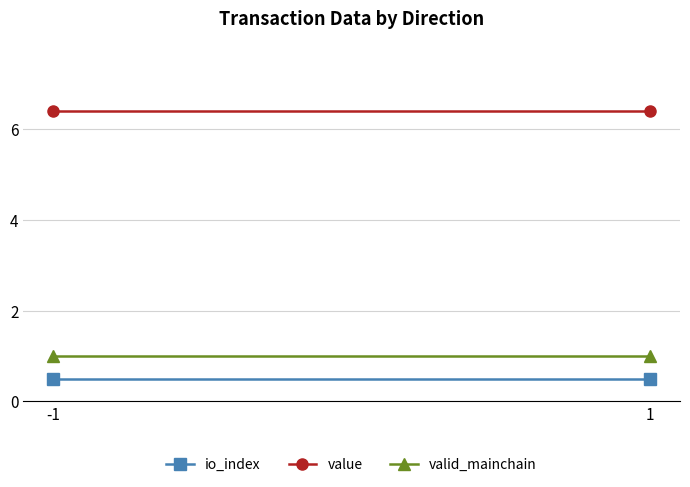

At which label is value closest to 6?

-1